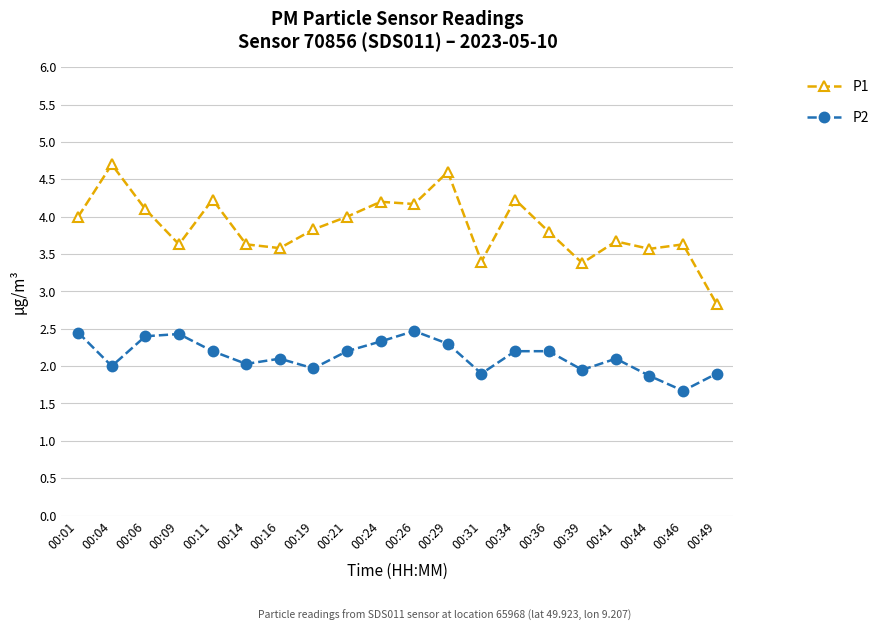

What is the average value of the P1 series?

3.9